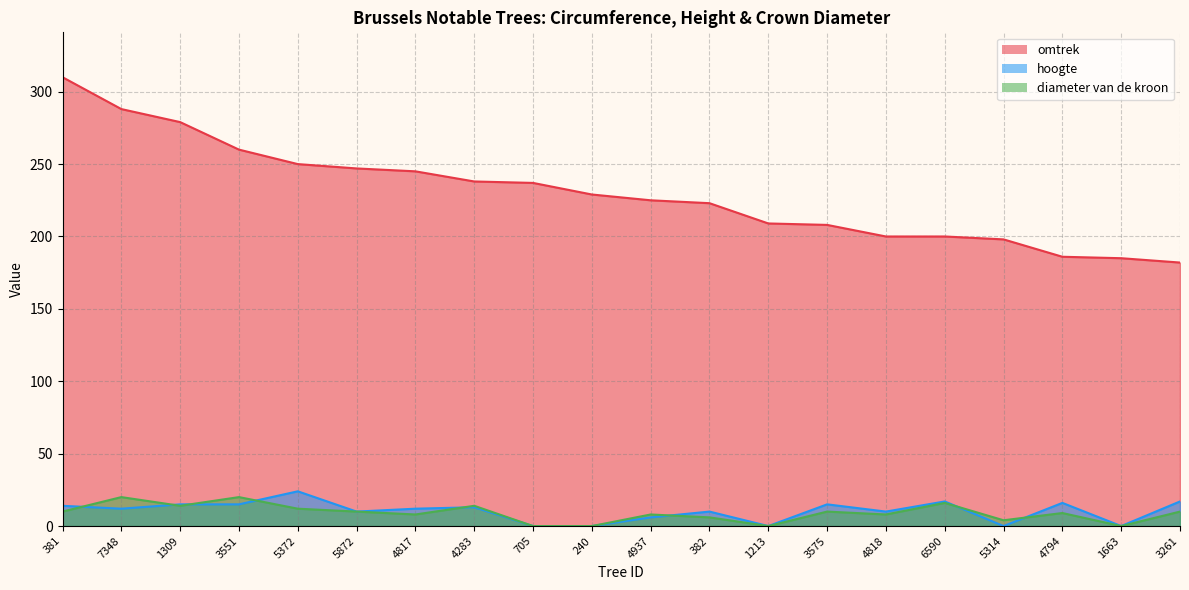

Rank the series by their maximum value, from lowest to highest.

diameter van de kroon, hoogte, omtrek